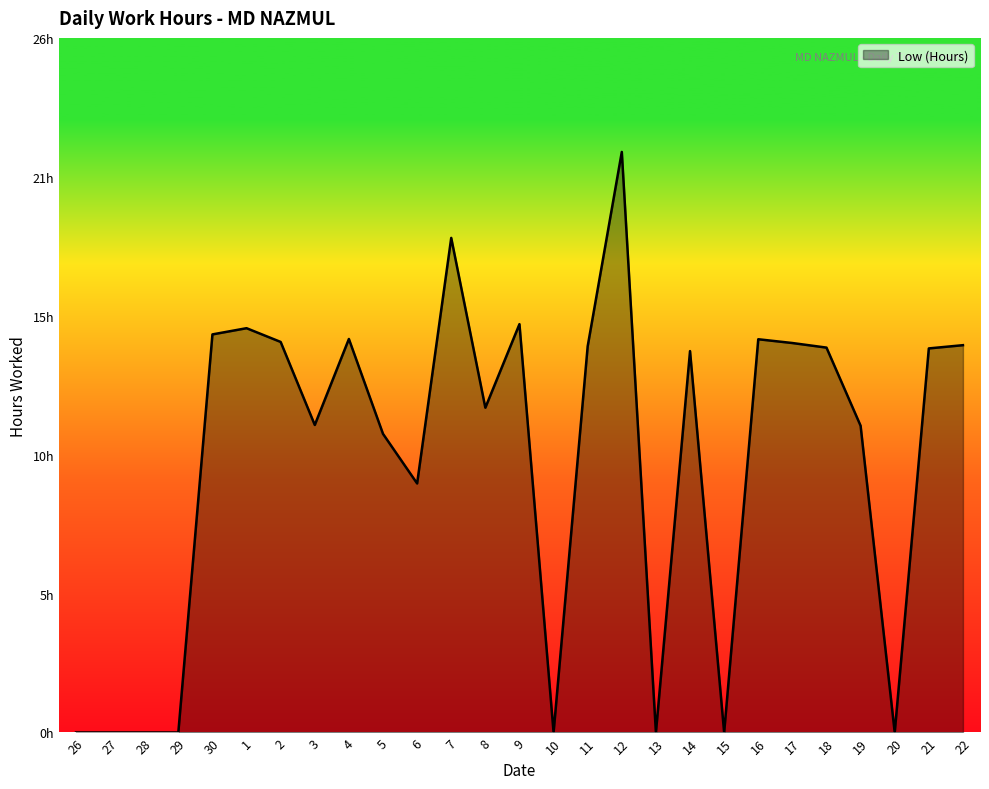

Reading left to right, list all the values displayed in this chart.

0.0	0.0	0.0	0.0	14.8	15.0	14.5	11.4	14.6	11.1	9.2	18.4	12.1	15.2	0.0	14.3	21.5	0.0	14.2	0.0	14.6	14.4	14.3	11.4	0.0	14.2	14.4